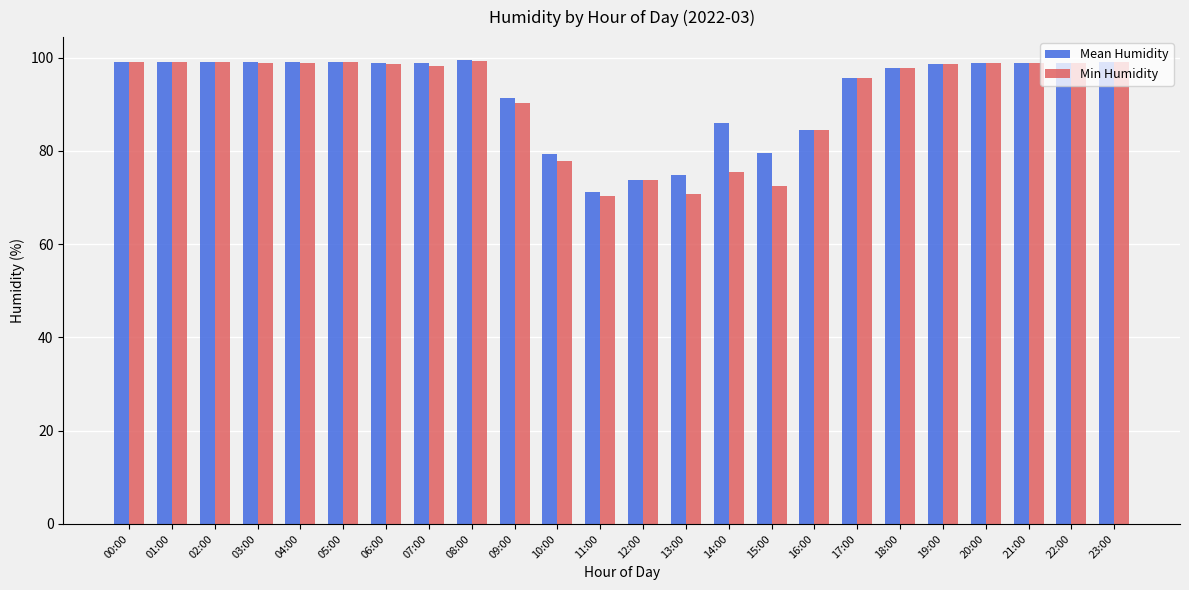

What is the minimum value shown in the chart?

70.4